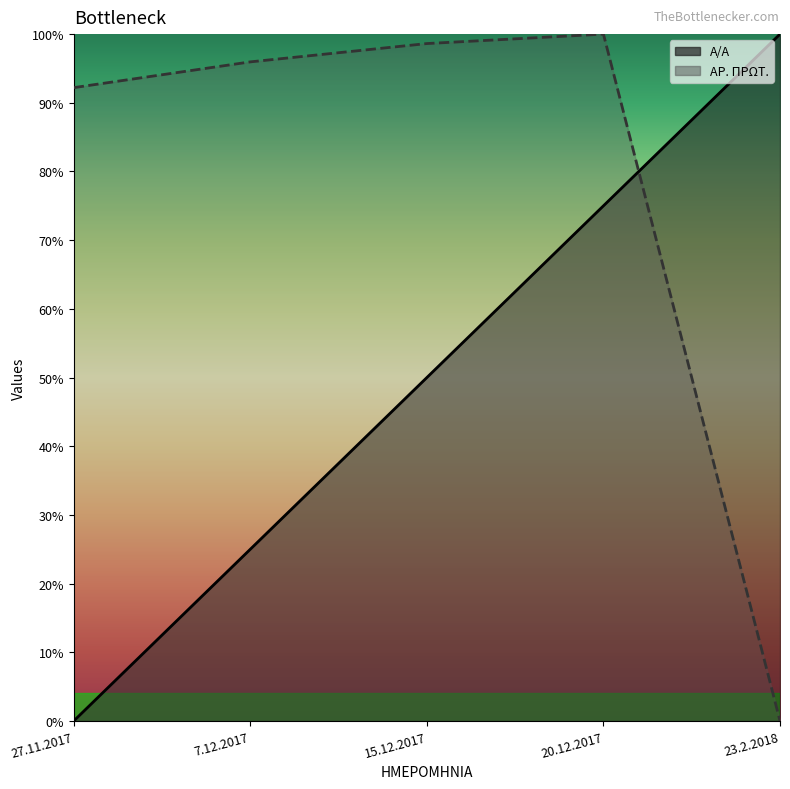

What is the total value across all series at 7.12.2017?

121.0